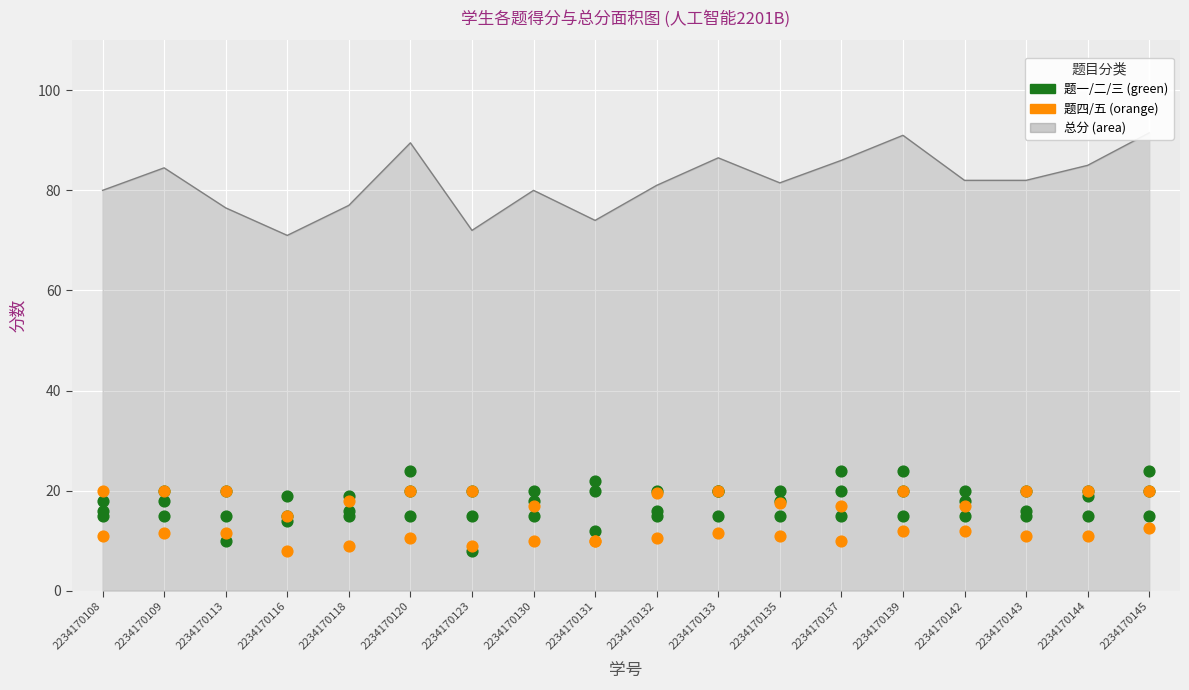

At which category is the sum across all series the highest?

2234170145